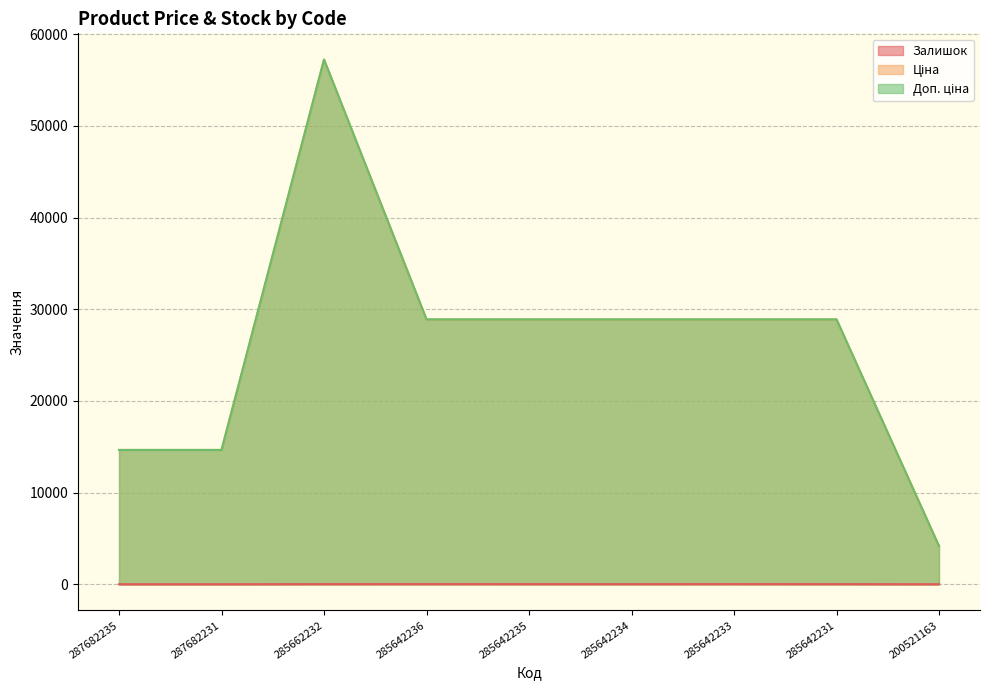

Reading left to right, transcribe all the data shown in this chart.

Залишок: 1.0	1.0	13.0	17.0	14.0	12.0	18.0	12.0	2.0
Ціна: 14649.6	14649.6	57235.5	28890.3	28890.3	28890.3	28890.3	28890.3	4161.8
Доп. ціна: 14649.6	14649.6	57235.5	28890.3	28890.3	28890.3	28890.3	28890.3	4162.0